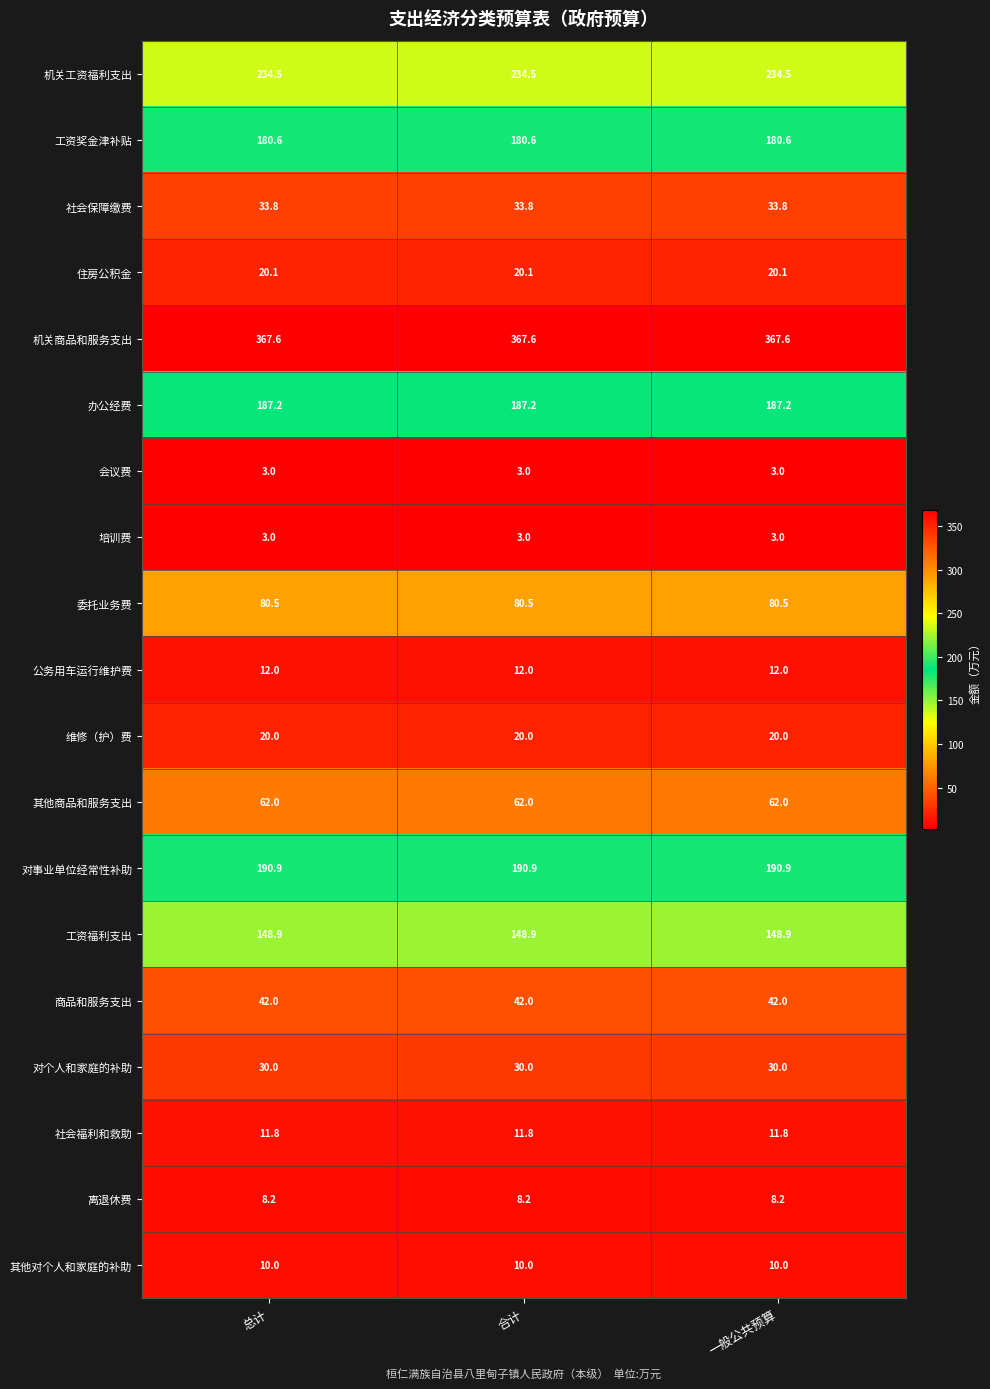

What is the smallest value displayed?

3.0